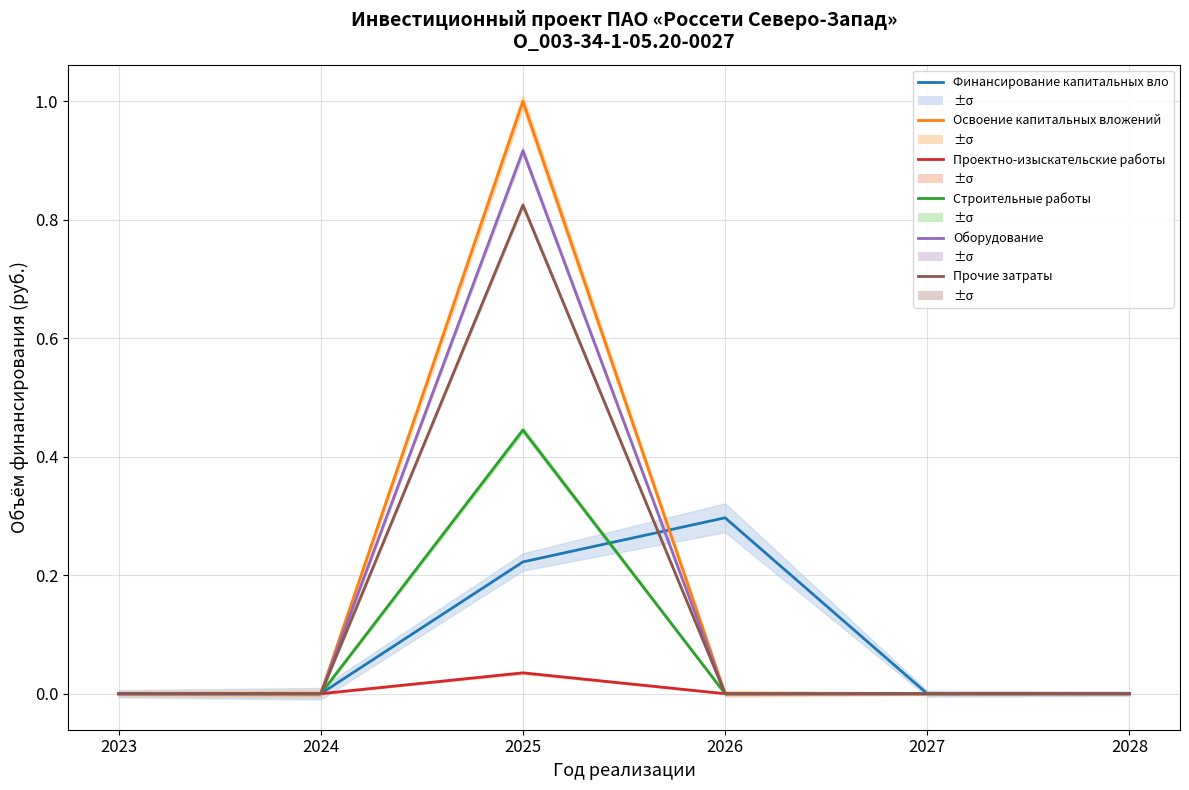

True or false: Строительные работы has more than 2 points higher than both neighbors.

False